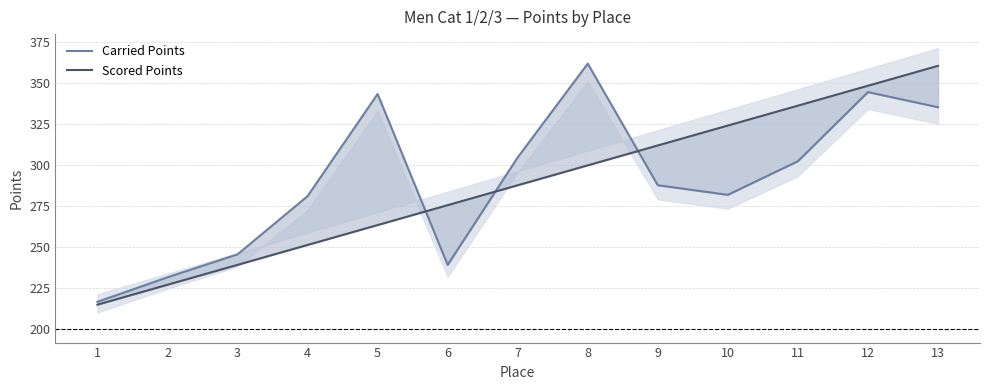

Is the value of Carried Points at 4 greater than the value of Scored Points at 4?

Yes